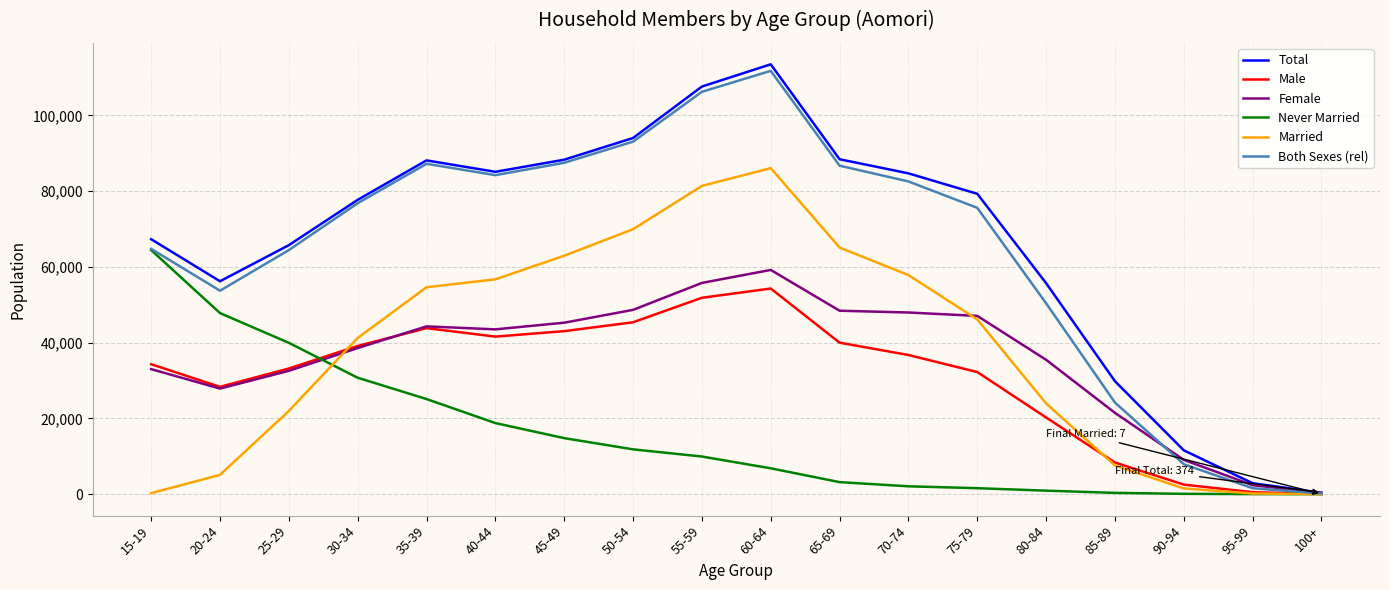

Is it true that Never Married equals 14 at 95-99?

True